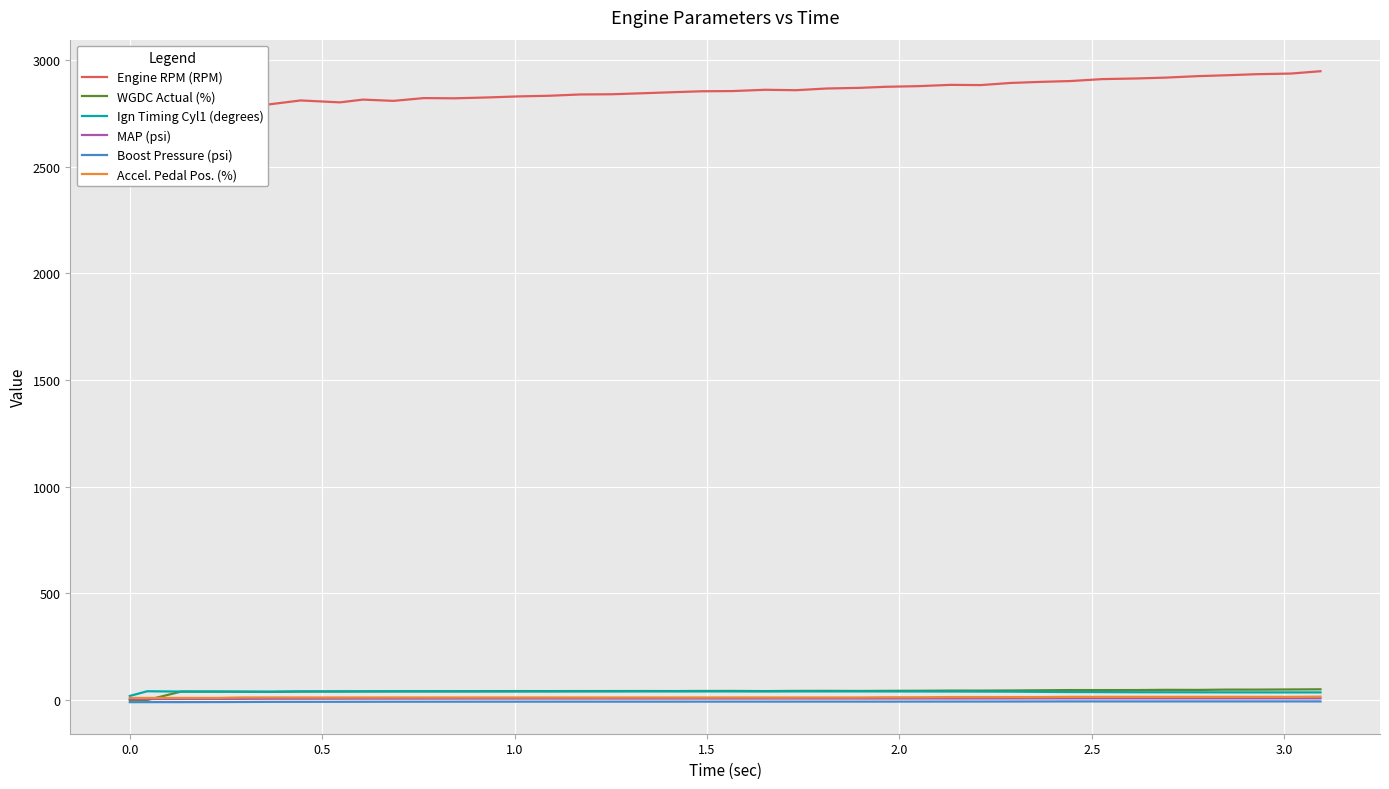

True or false: Ign Timing Cyl1 (degrees) has a value of 49.8 at 32.

False